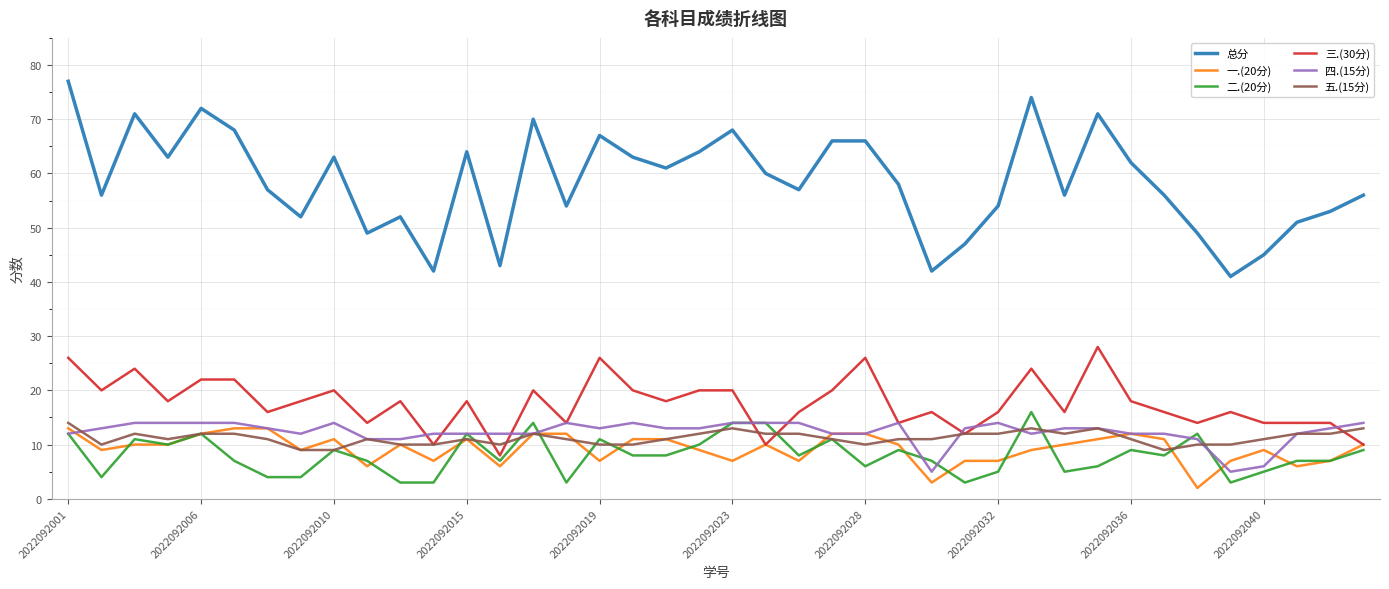

What is the sum of all 三.(30分) values?

706